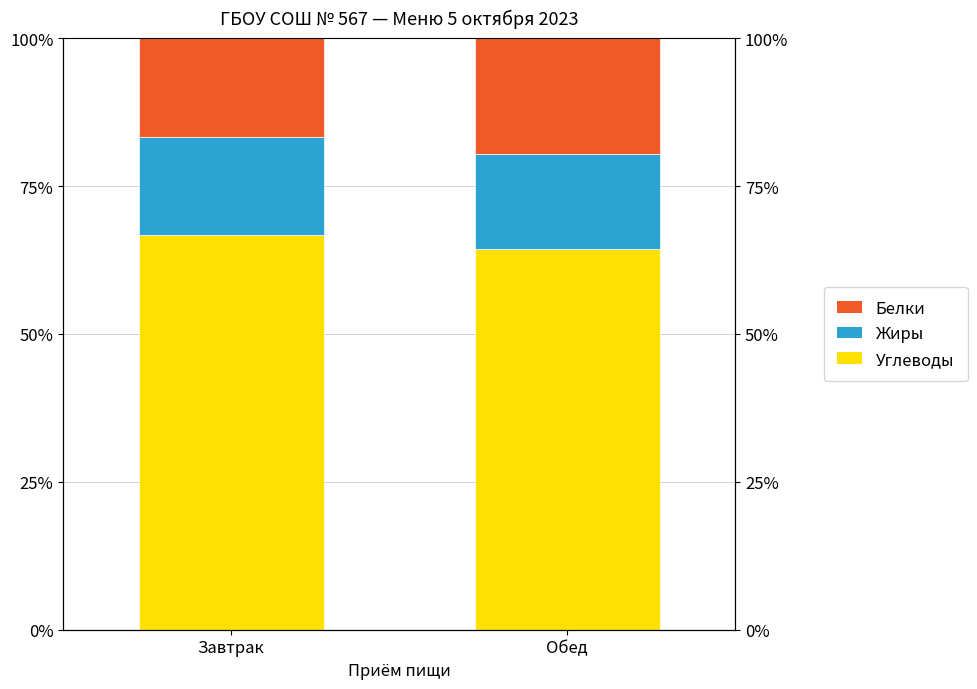

What is the label of the 2nd bar from the left?

Обед